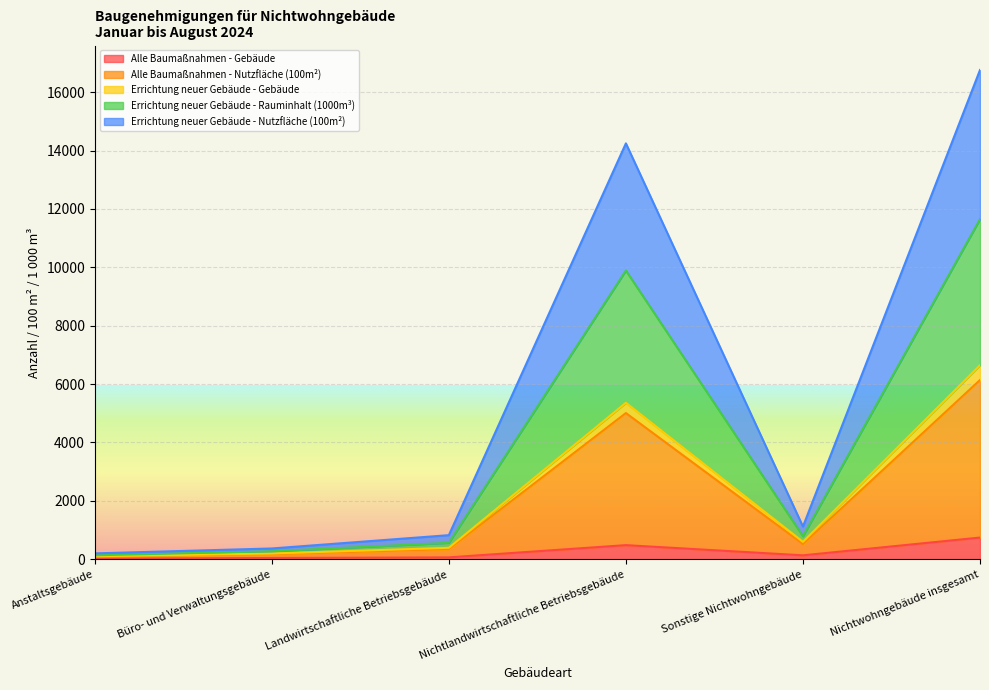

What is the total value across all series at Nichtlandwirtschaftliche Betriebsgebäude?

14247.0